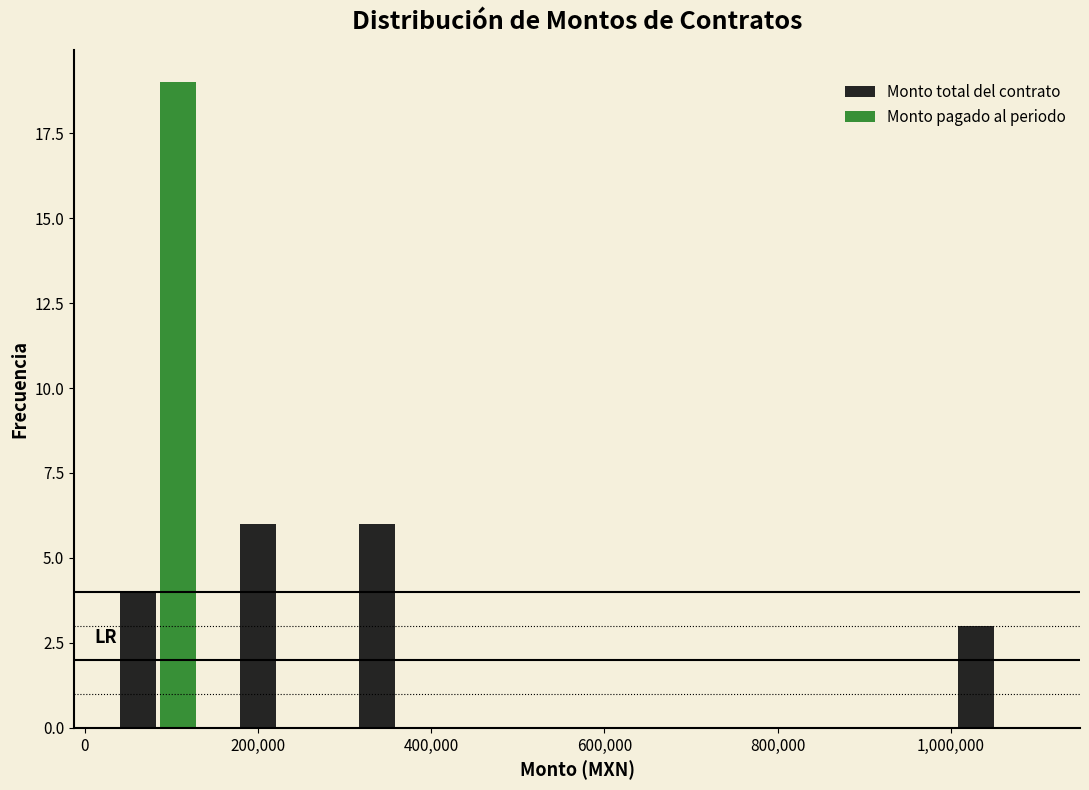

In the Monto pagado al periodo series, which range on the x-axis has the tallest bar?

20000 to 160000